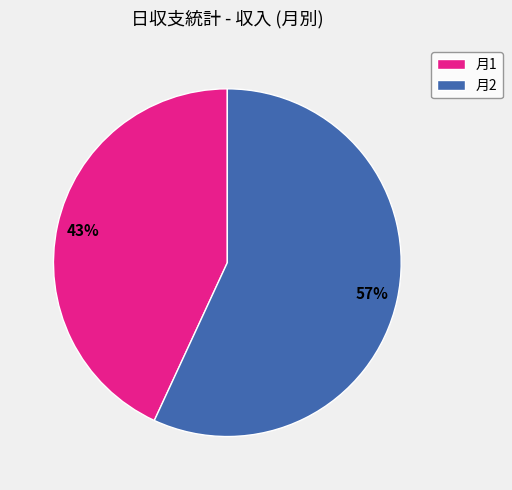

Rank the categories by value from lowest to highest.

月1, 月2